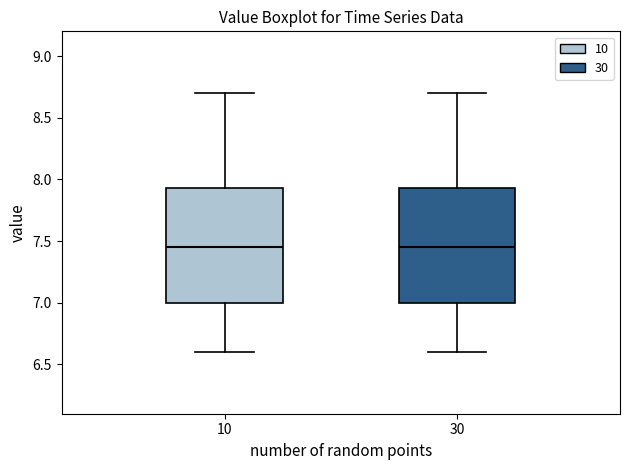

Where is the upper edge of the box at x = 30 on the y-axis? The values are not printed on the chart, so give them approximately, as read against the axis.

7.95